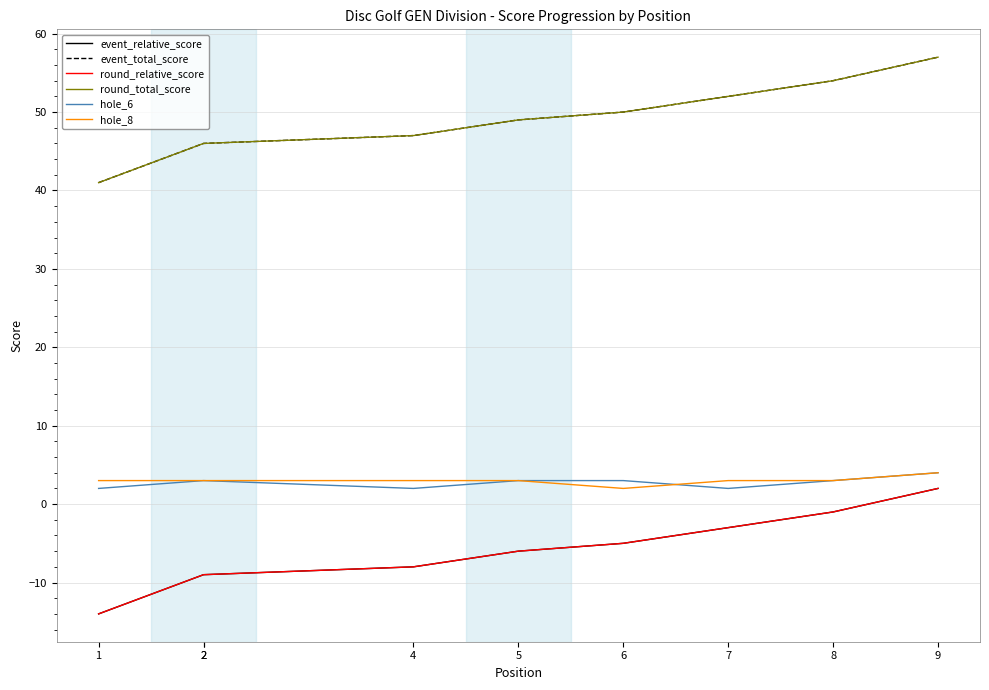

At which category does the chart reach its peak across all series?

9